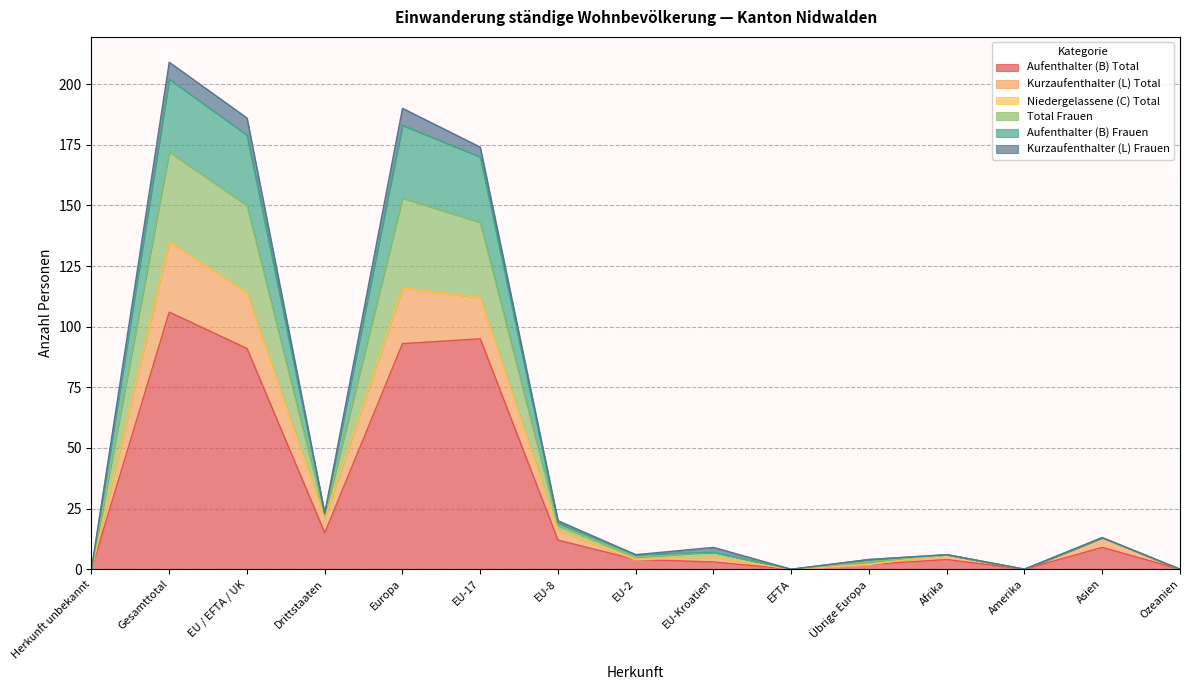

What is the highest value of the Aufenthalter (B) Total series?

106